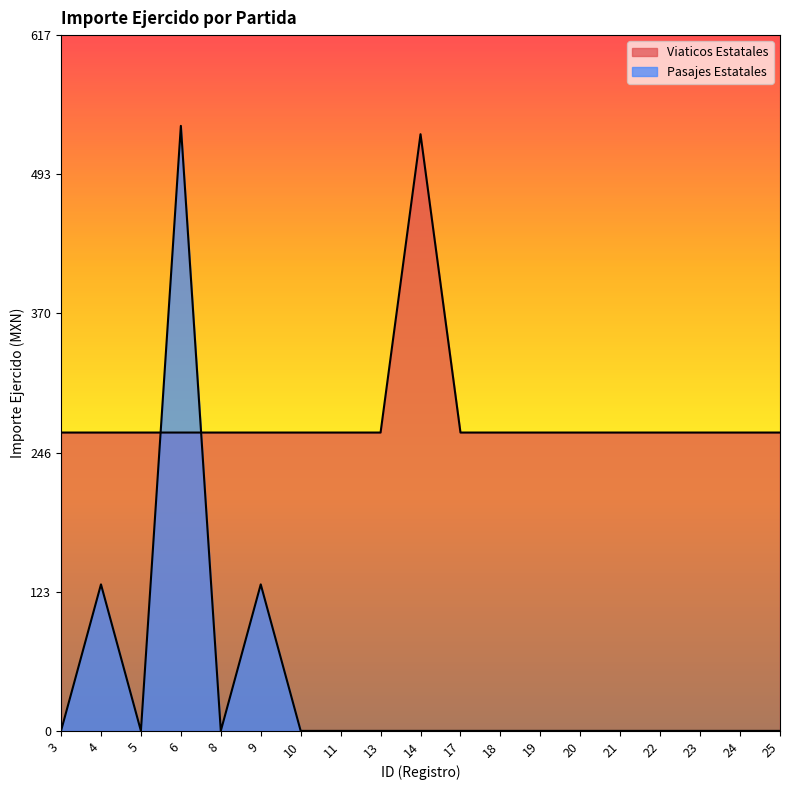

Reading left to right, what are all the values shown in this chart?

Viaticos Estatales: 264.8	264.8	264.8	264.8	264.8	264.8	264.8	264.8	264.8	529.5	264.8	264.8	264.8	264.8	264.8	264.8	264.8	264.8	264.8
Pasajes Estatales: 0.0	130.0	0.0	536.9	0.0	130.0	0.0	0.0	0.0	0.0	0.0	0.0	0.0	0.0	0.0	0.0	0.0	0.0	0.0